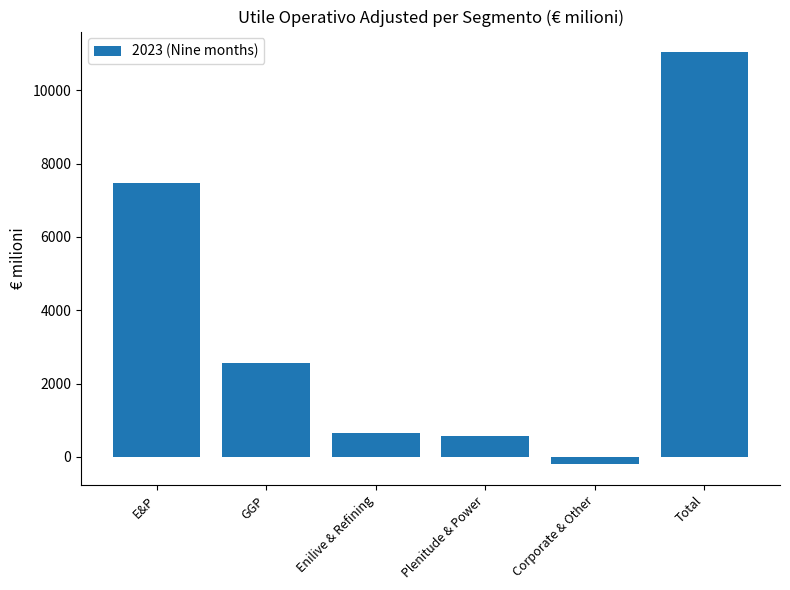

Where is the data nearest to the value 5415?

E&P